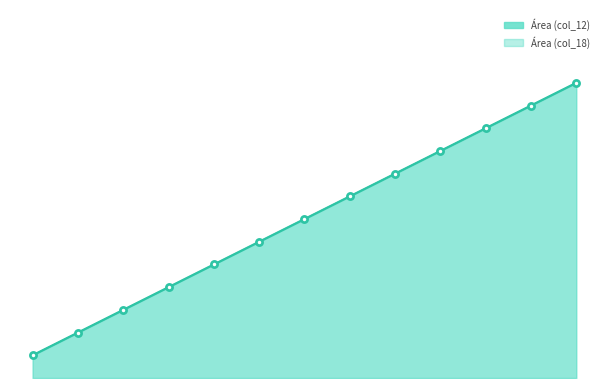

Between 1 and 5, which series saw the biggest shift?

Área (col_12)